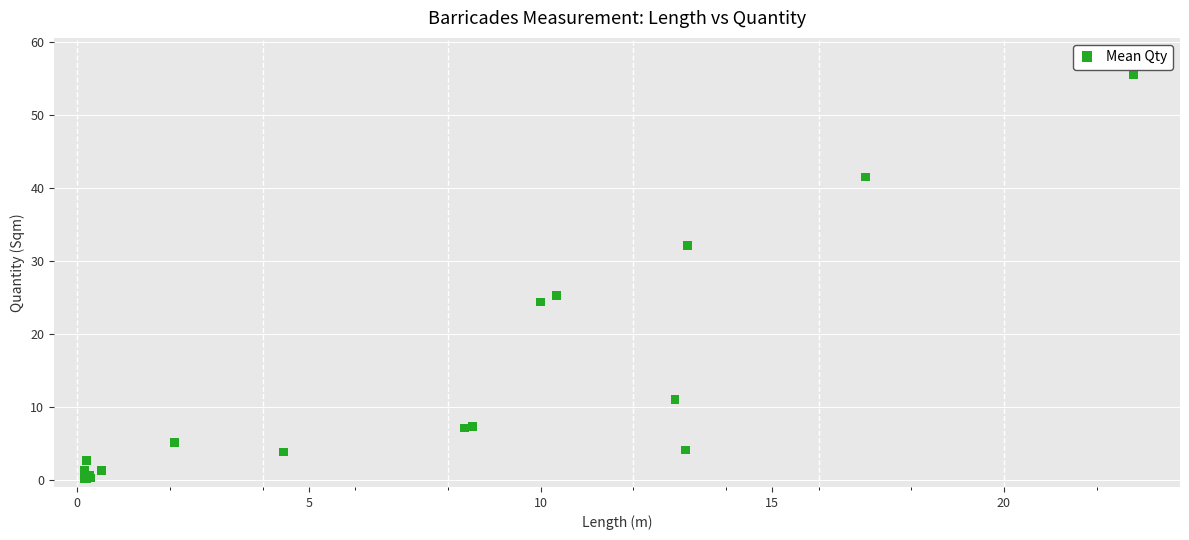

What Y value in the scatter plot is closest to 27?

25.2